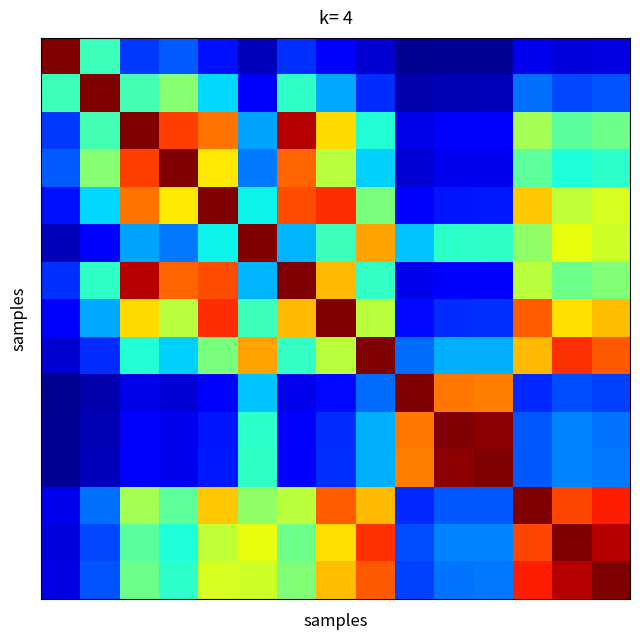

At how many categories does at least one series exceed 0?

15